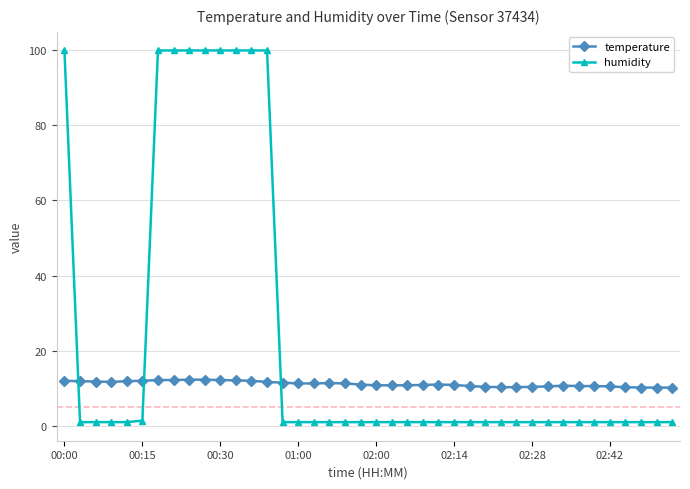

Count the number of categories in the chart.

40